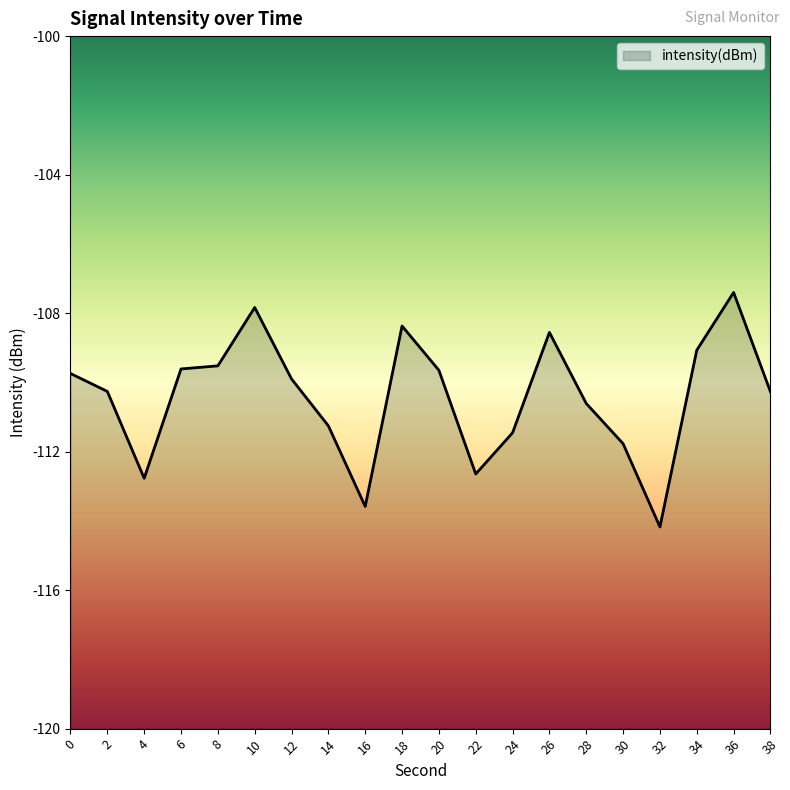

How many data points does each series have?

20